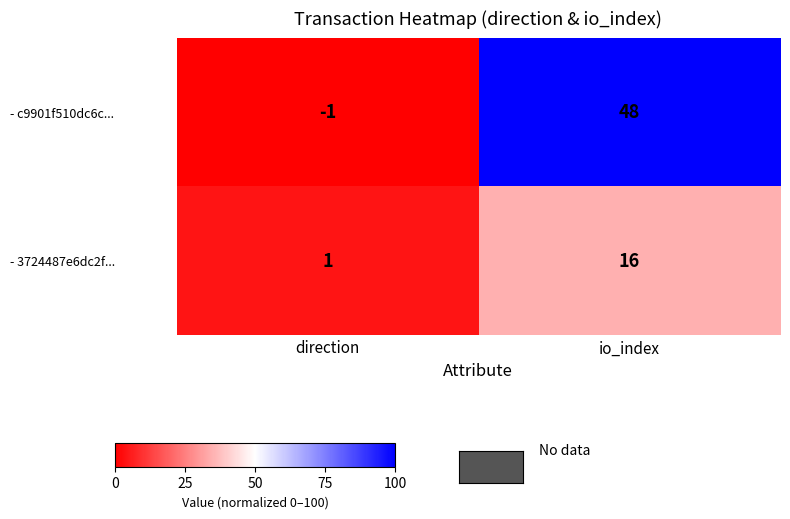

Which series has the largest range (max minus min)?

- c9901f510dc6c...